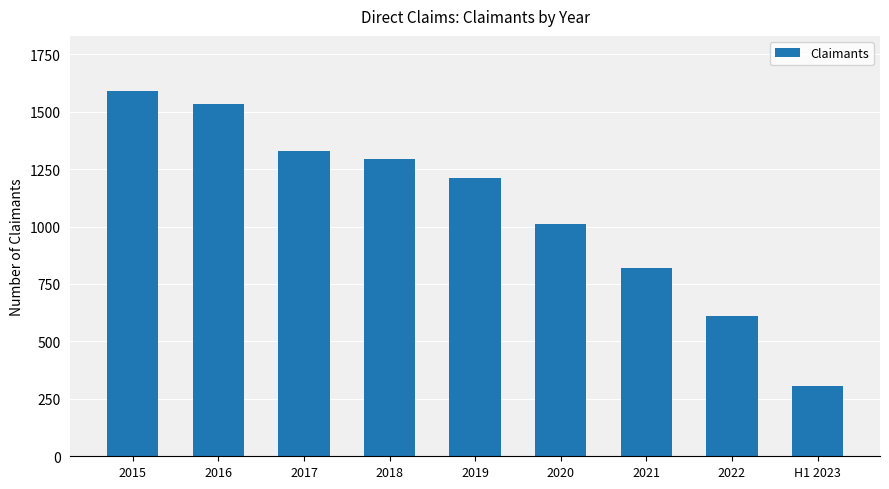

What is the minimum value shown in the chart?

304